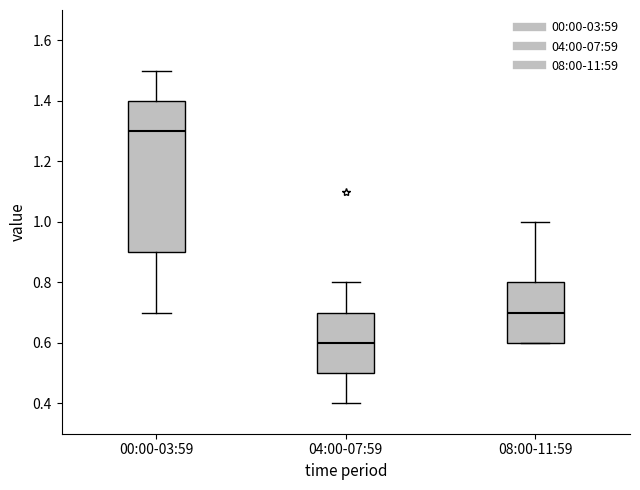

Reading left to right, read every box against the y-axis: the position of its median line, the range the box covers, and the ends of its whiskers. The values are not printed on the chart, so give them approximately, as read against the axis.

00:00-03:59: median 1.3, box 0.9 to 1.4, whiskers 0.7 to 1.5
04:00-07:59: median 0.6, box 0.5 to 0.7, whiskers 0.4 to 0.8
08:00-11:59: median 0.7, box 0.6 to 0.8, whiskers 0.6 to 1.0